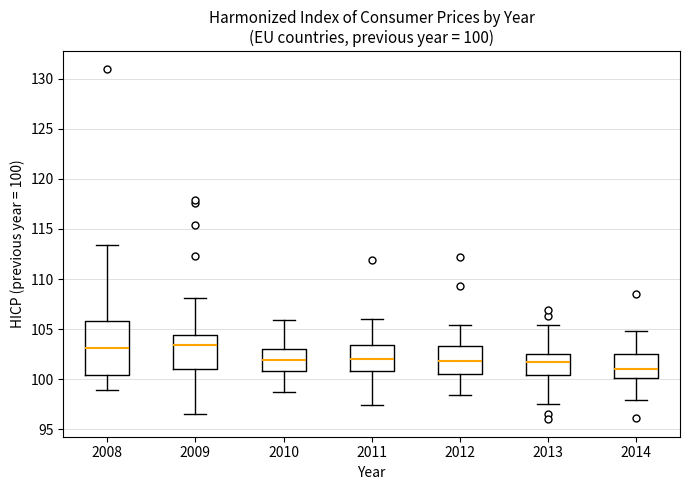

Which box has the lowest median line?

2014